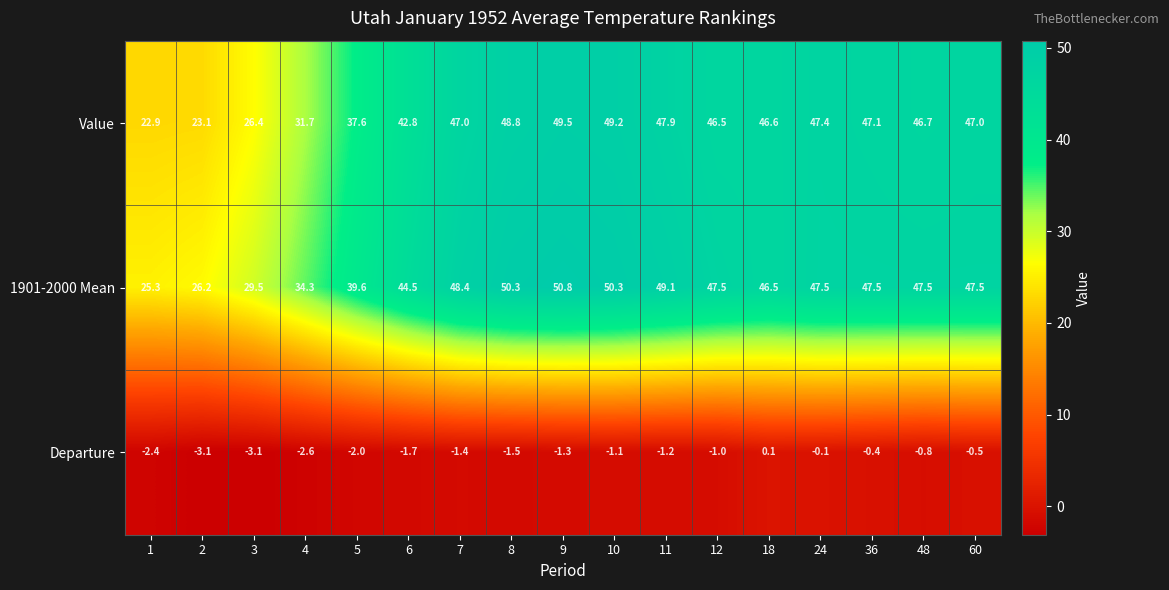

Between 3 and 6, which series saw the biggest shift?

Value